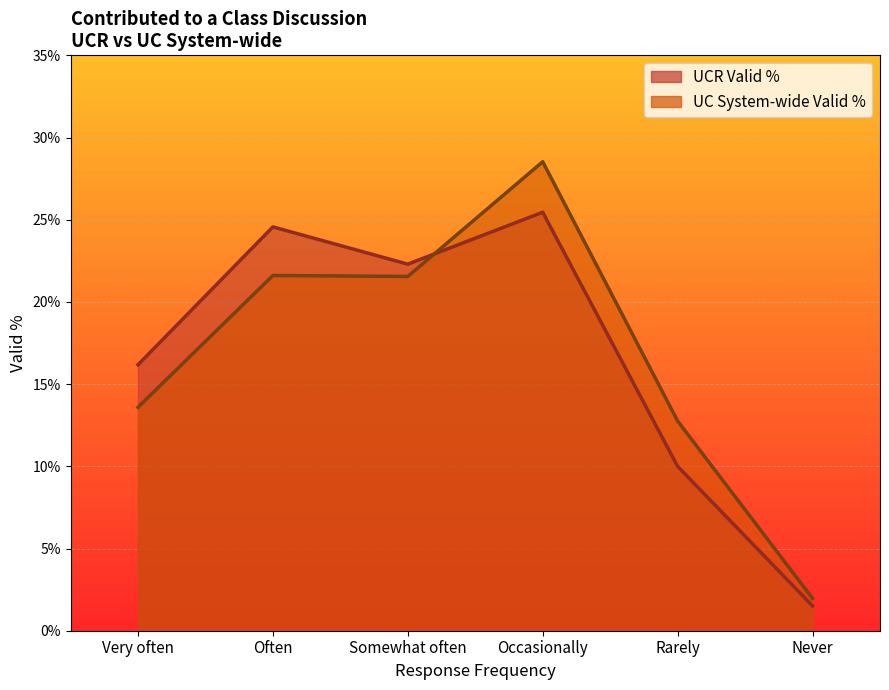

Is it true that UC System-wide Valid % equals 0.4 at Somewhat often?

False